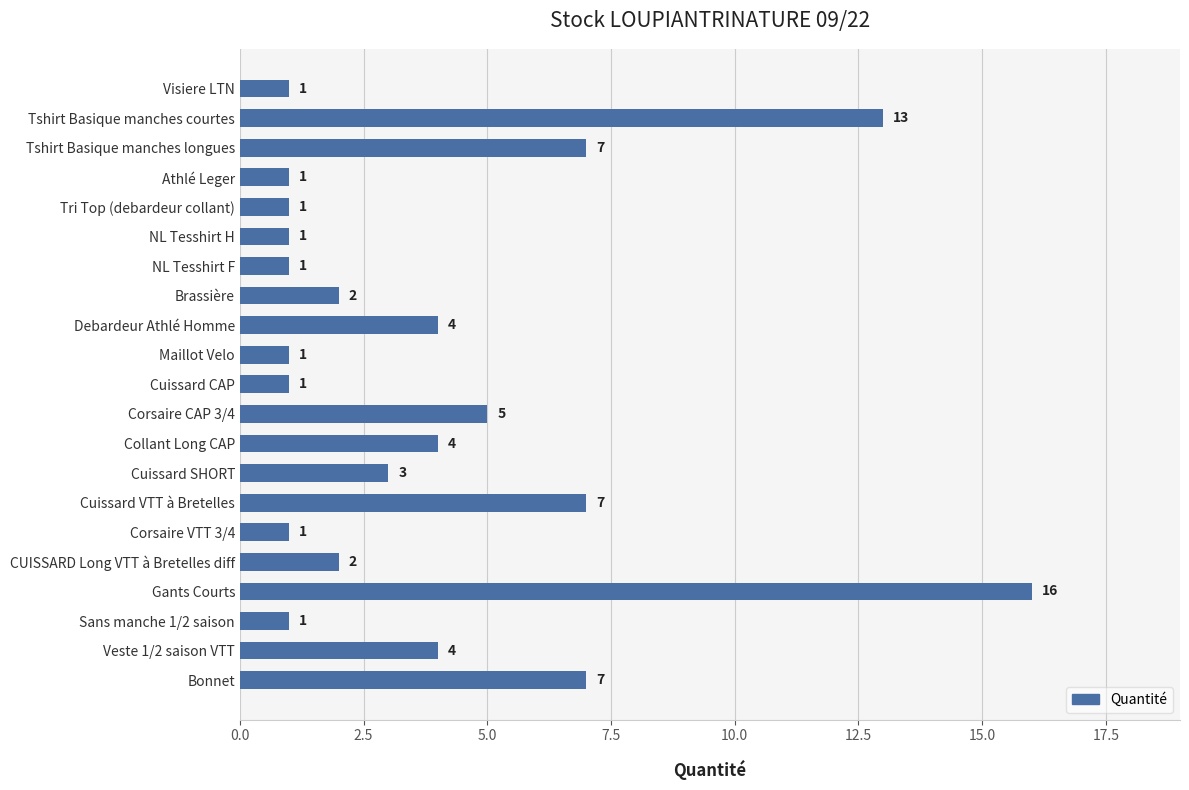

What is the average value?

4